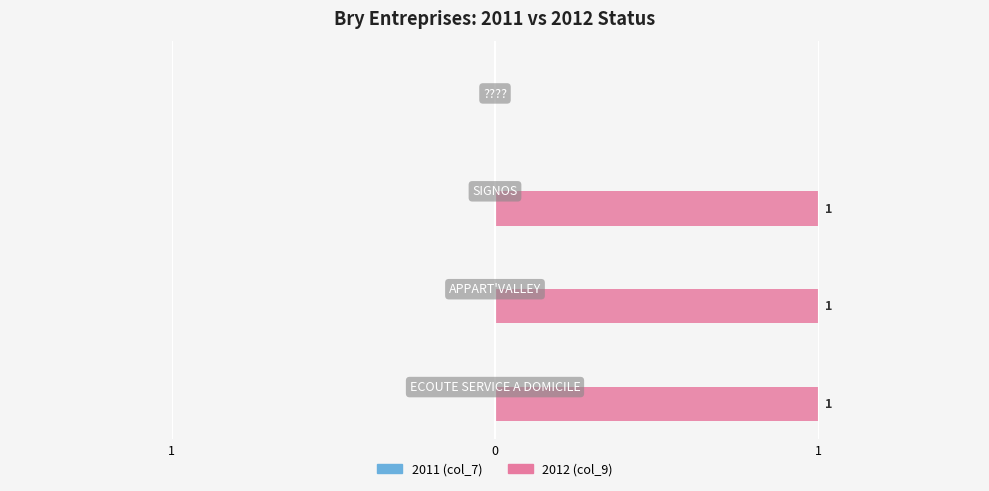

How many data points does each series have?

4